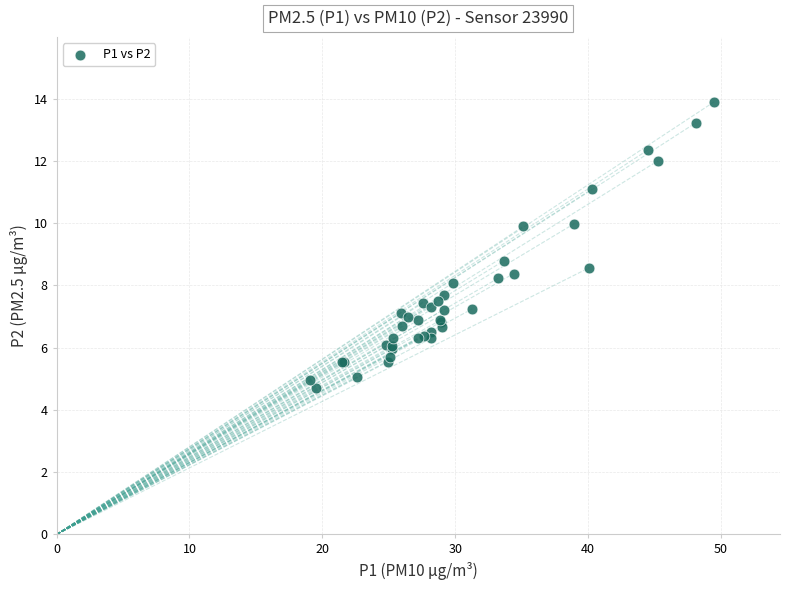

What Y value in the scatter plot is closest to 9?

8.8